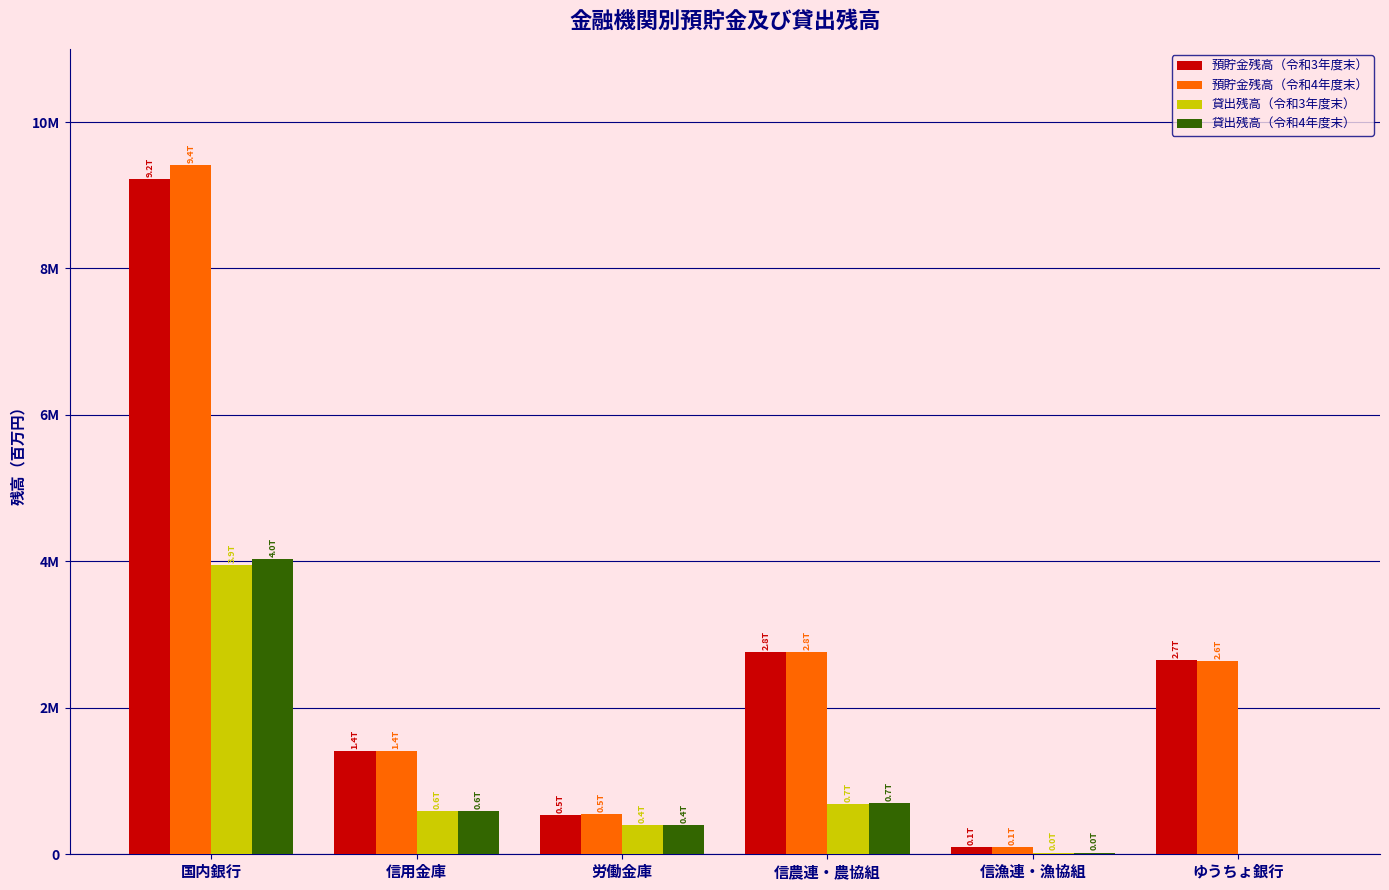

What is the difference between the maximum and second lowest values in the 貸出残高（令和4年度末） series?

4013088